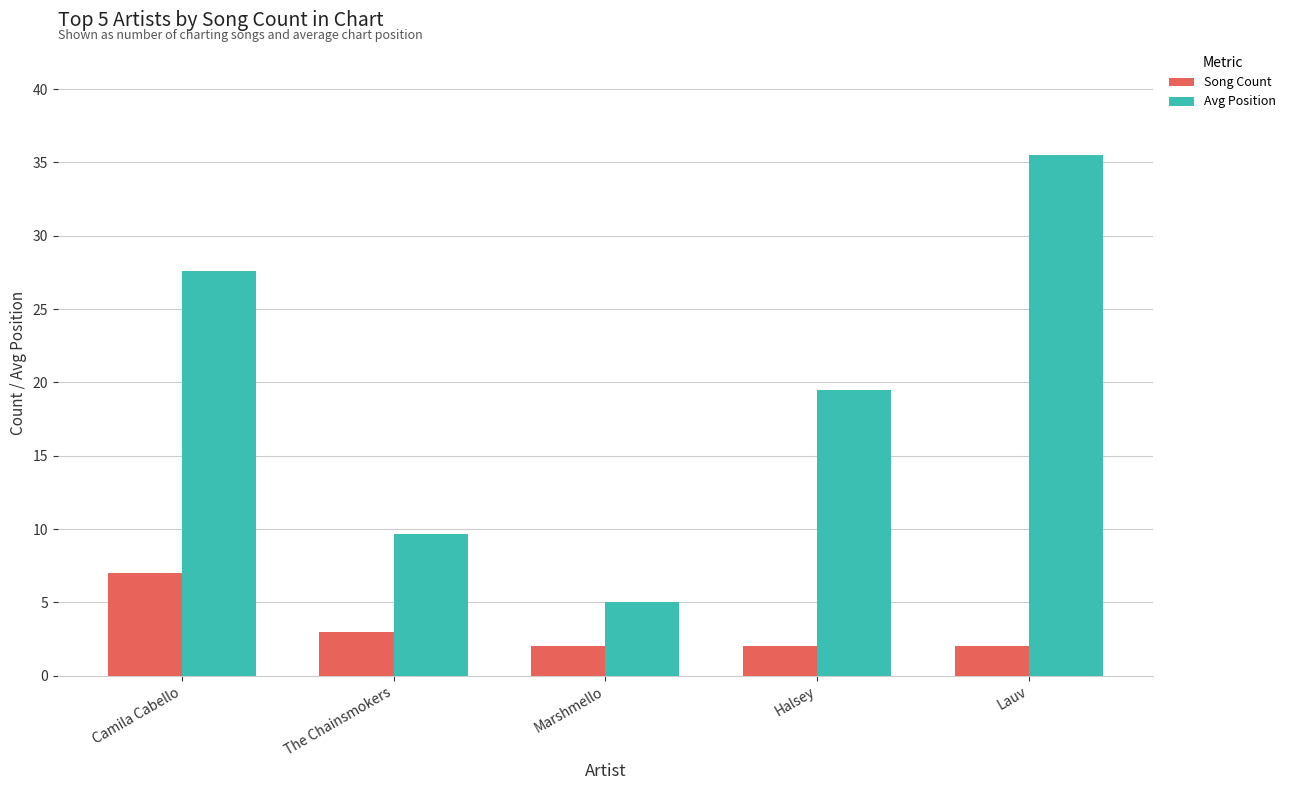

At which label does Avg Position first exceed 19?

Camila Cabello